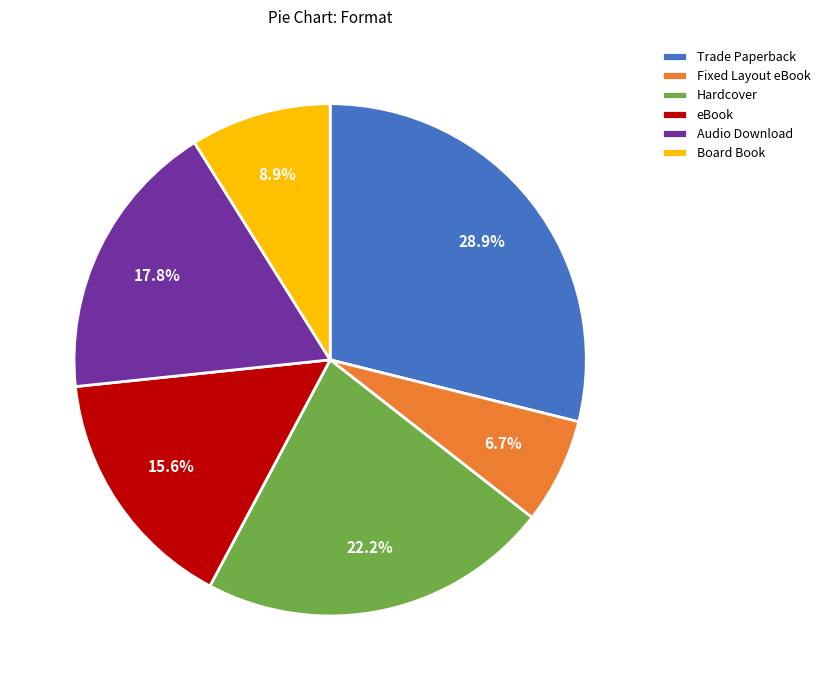

Between Audio Download and Hardcover, which is larger?

Hardcover